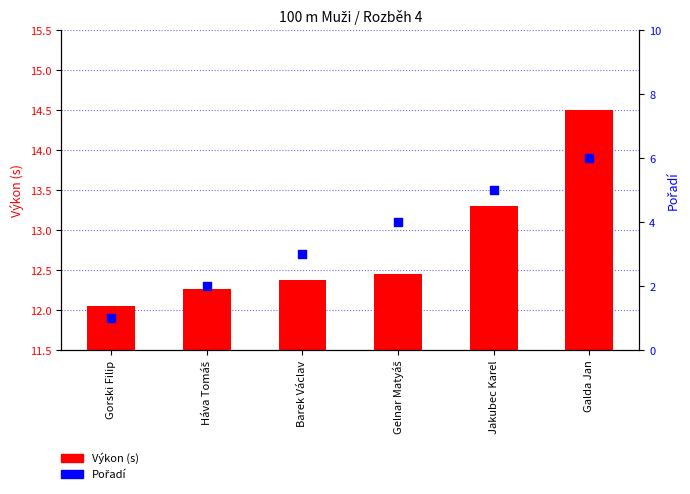

At which category is the sum across all series the highest?

Galda Jan